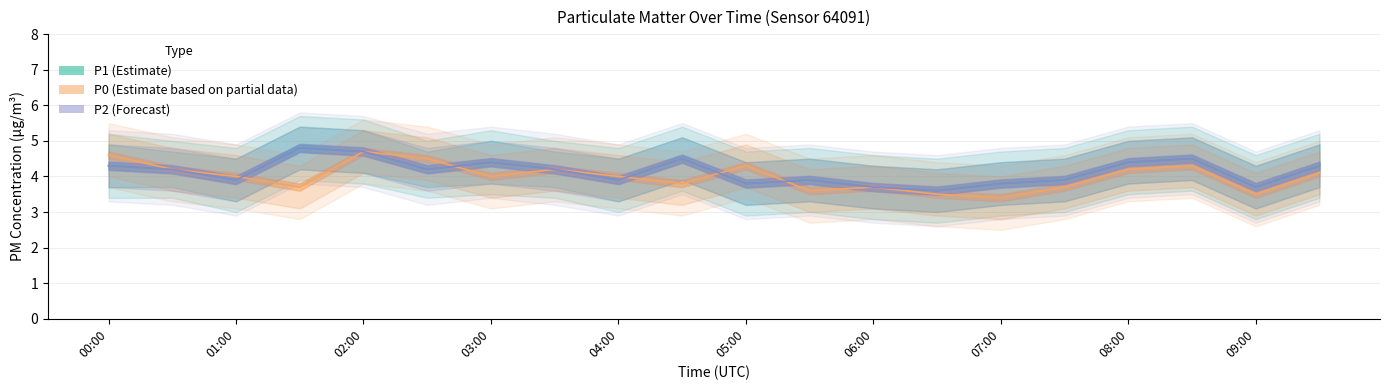

True or false: P1 and P2 intersect in this chart.

False